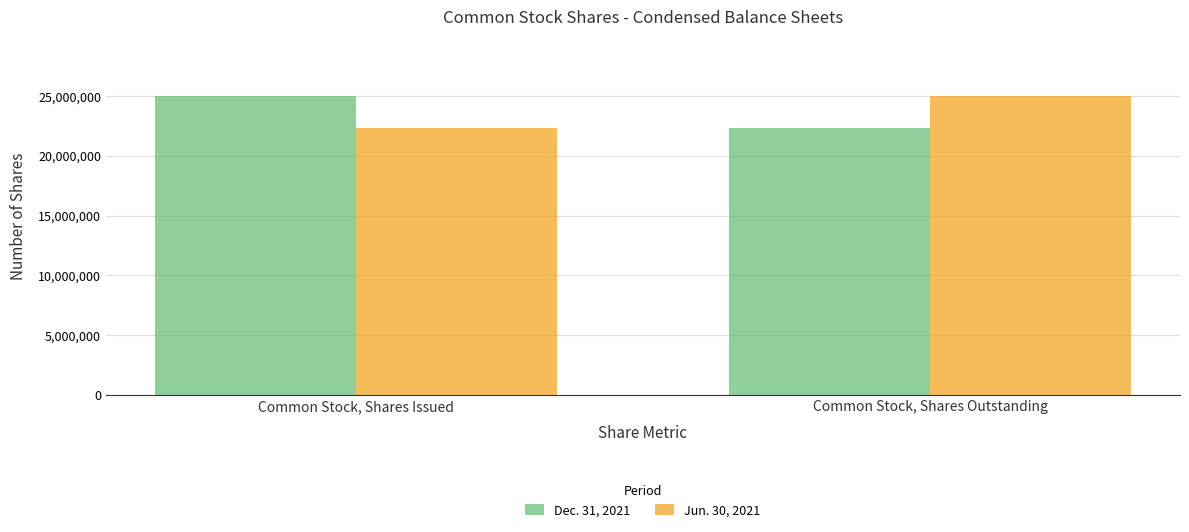

What is the difference between the highest and lowest values at Common Stock, Shares Outstanding?

2650759